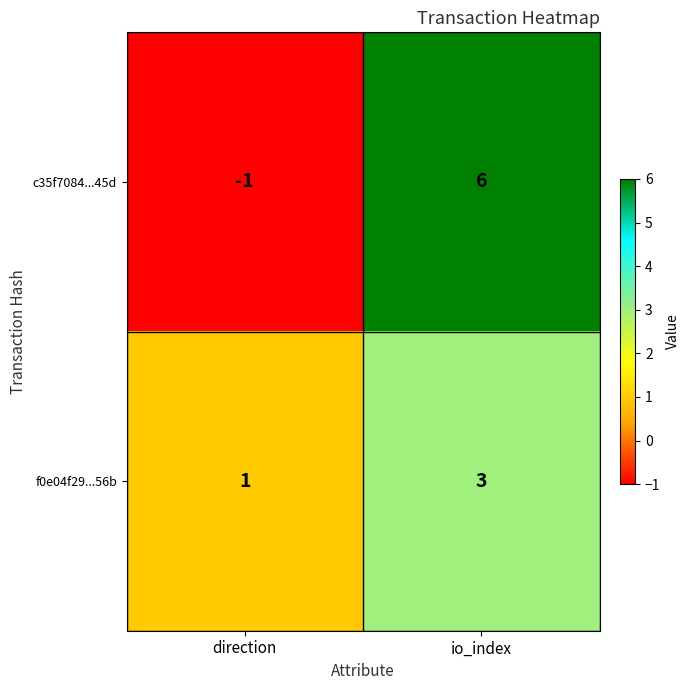

What is the maximum value for c35f7084...45d?

6